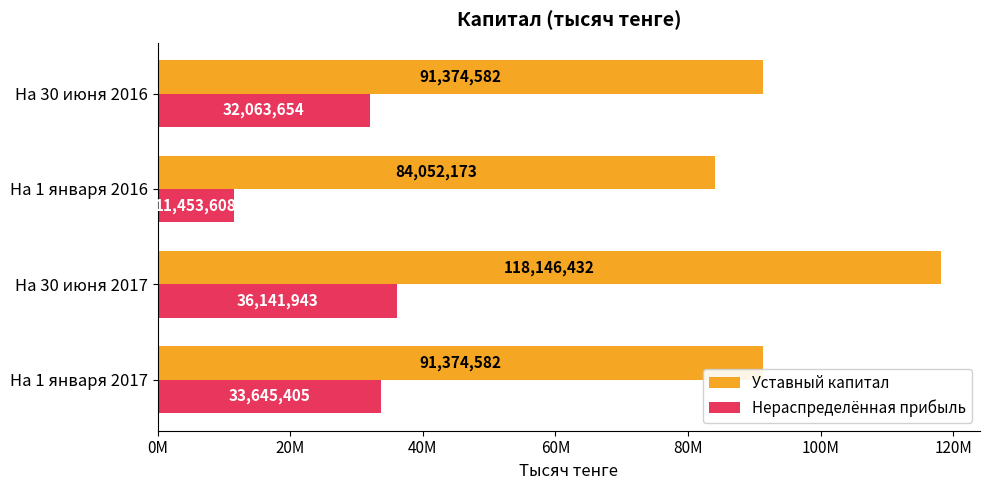

What are all the series names shown in the legend?

Уставный капитал, Нераспределённая прибыль